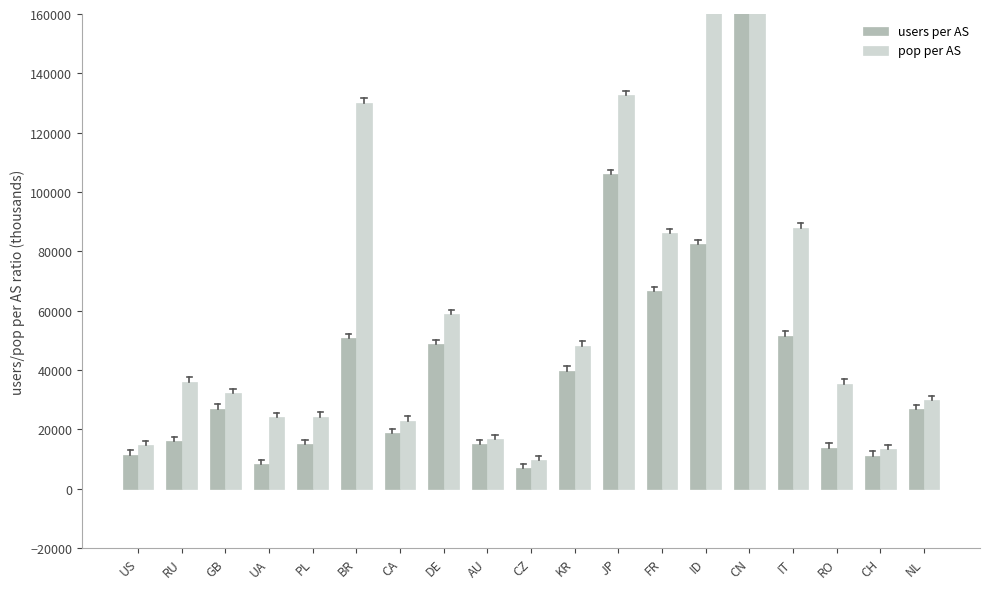

What position from the right is RU?

18